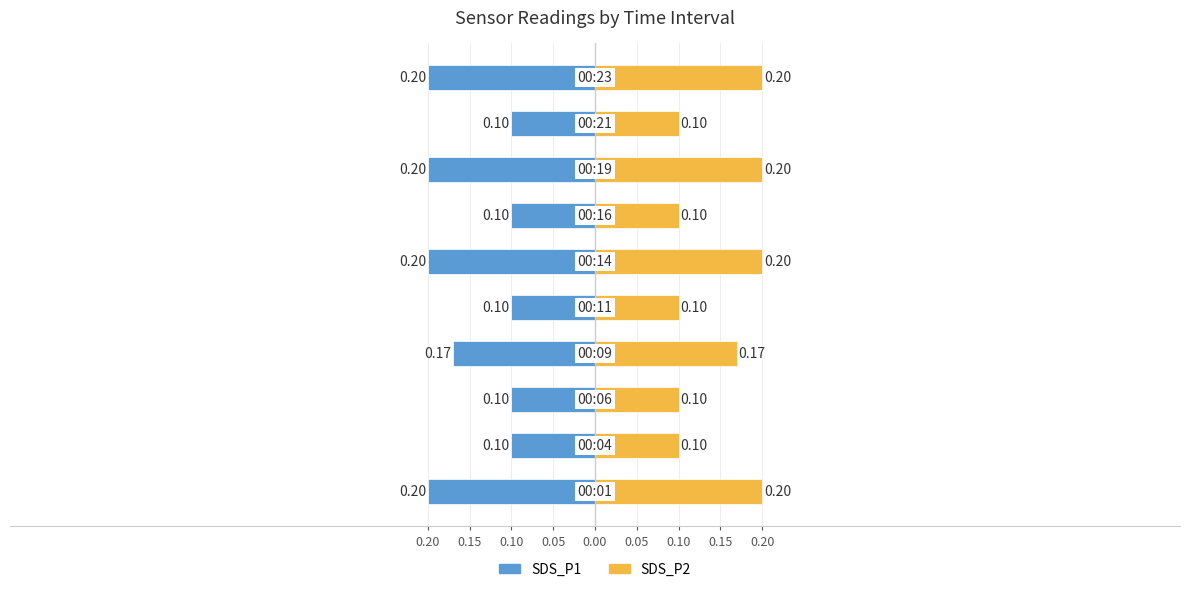

Is it true that SDS_P1 equals -0.0 at 0.10?

False